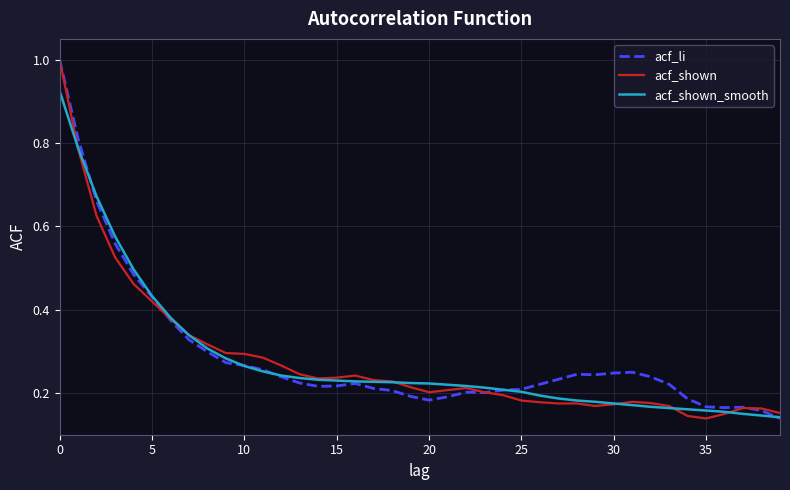

What is the greatest value displayed?

1.0